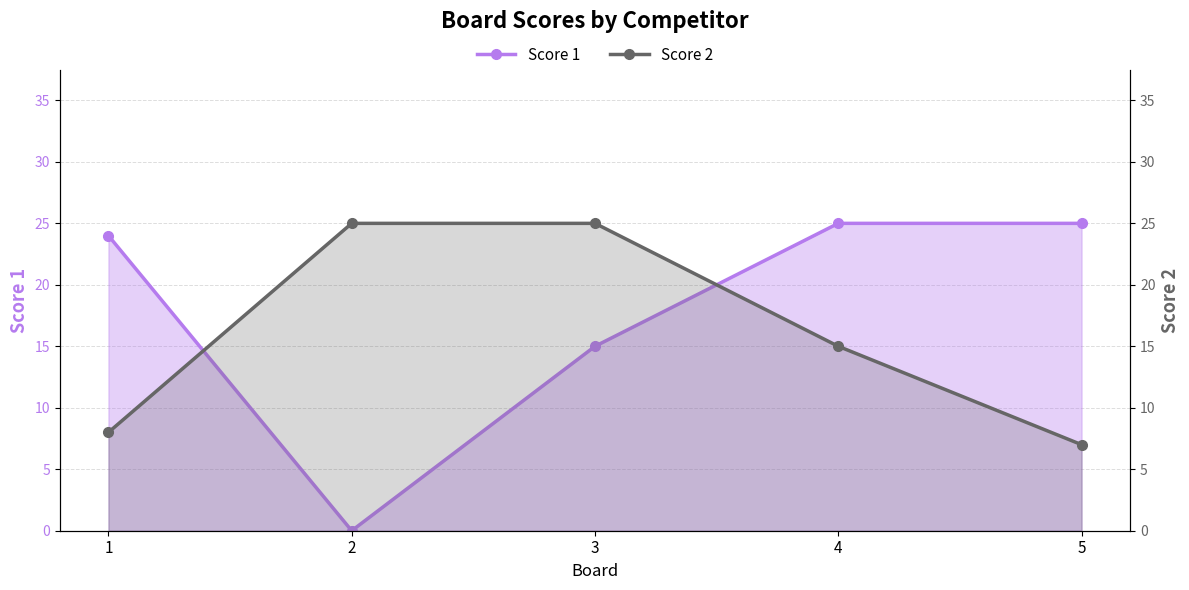

Which has a higher value, 1 or 4?

4